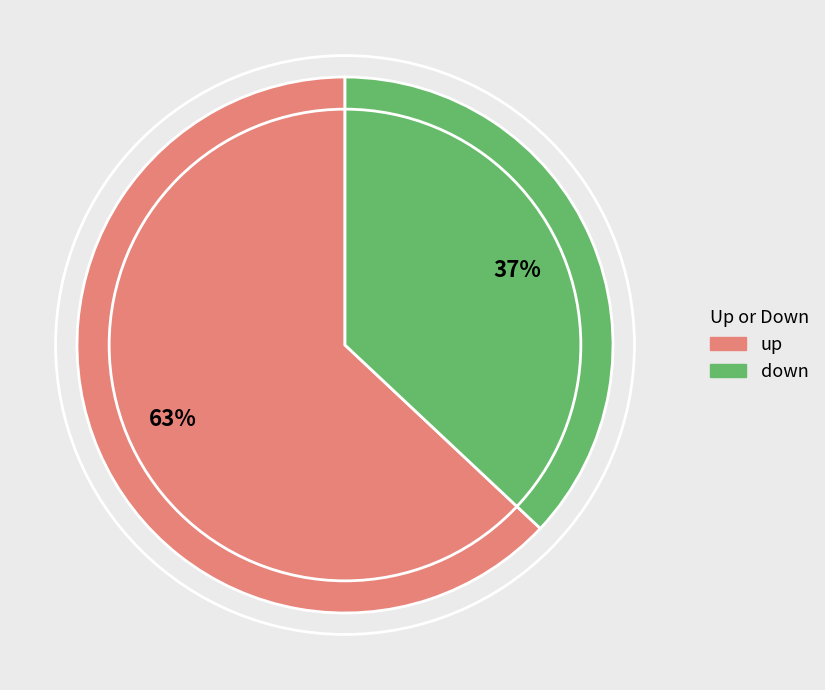

How many slices are in this pie chart?

2